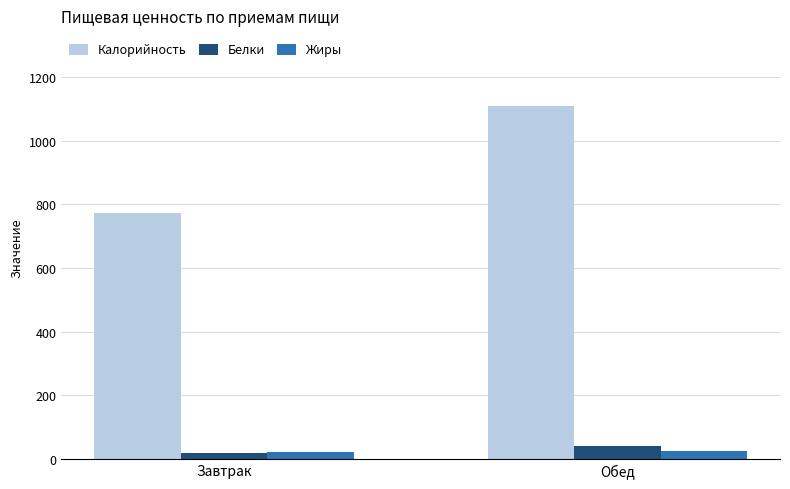

What is the maximum value for Калорийность?

1107.6